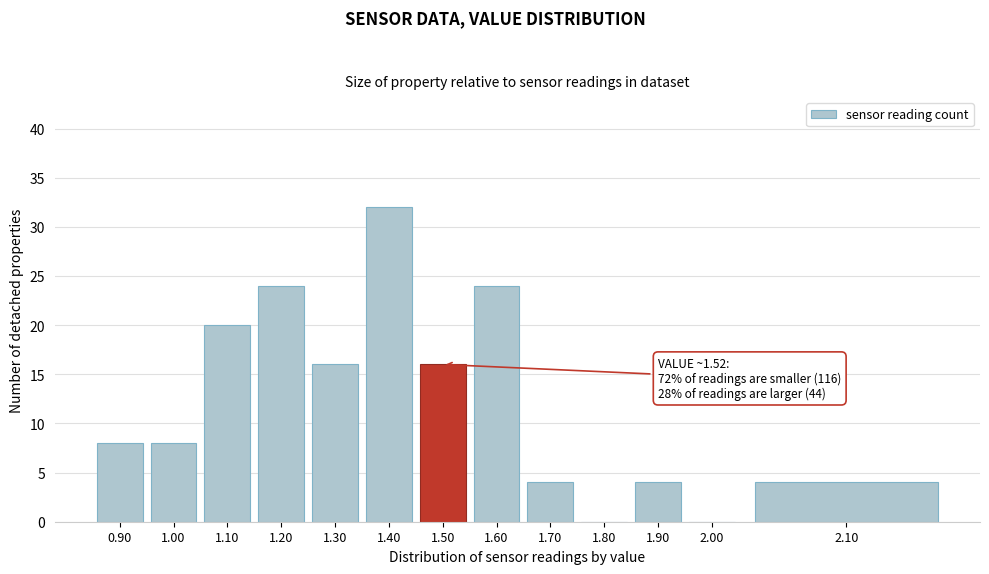

Reading left to right, what are all the values shown in this chart?

0.90=8	1.00=8	1.10=20	1.20=24	1.30=16	1.40=32	1.50=16	1.60=24	1.70=4	1.80=0	1.90=4	2.00=0	2.10=4